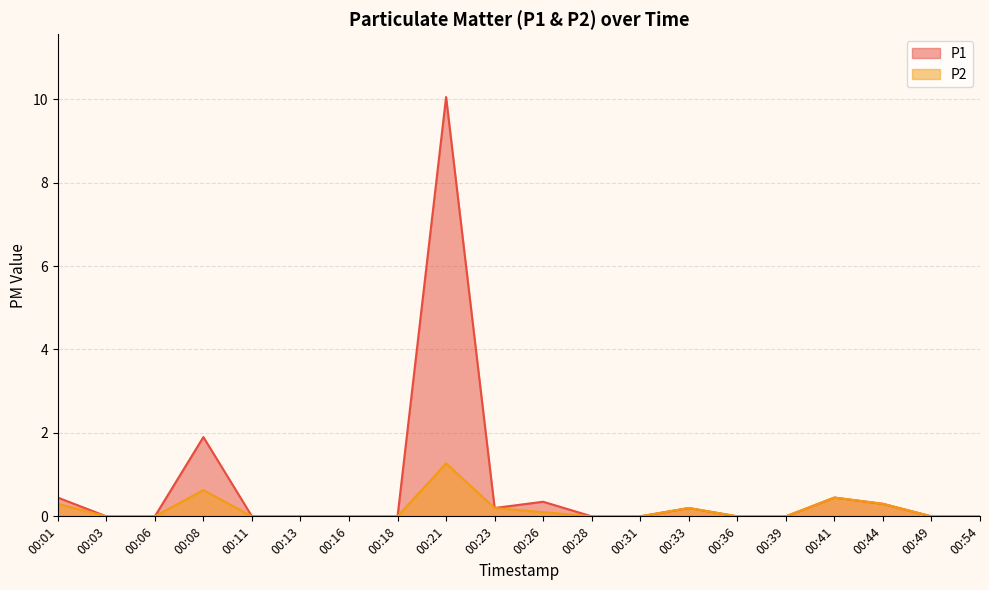

The value of P2 at 00:13 is -0.6. True or false?

False